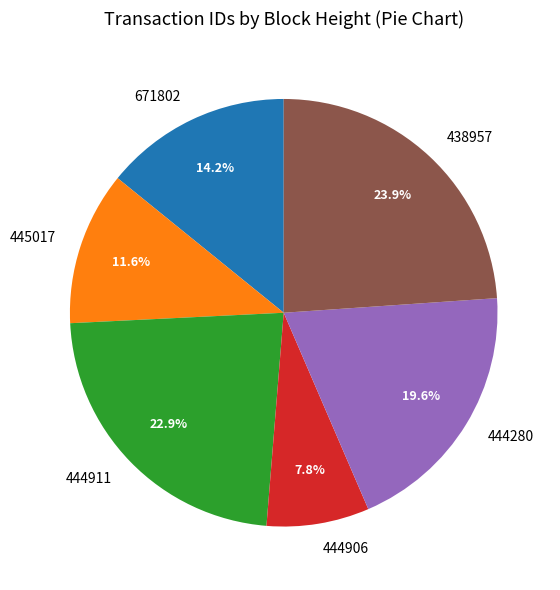

Count the number of slices in the pie.

6